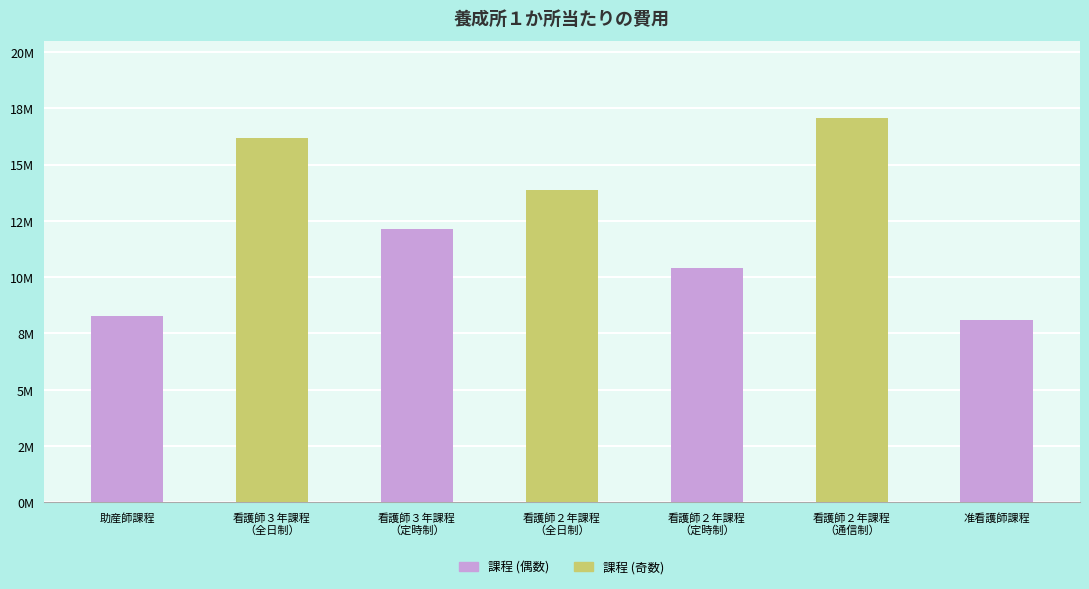

How many bars are there in total?

7